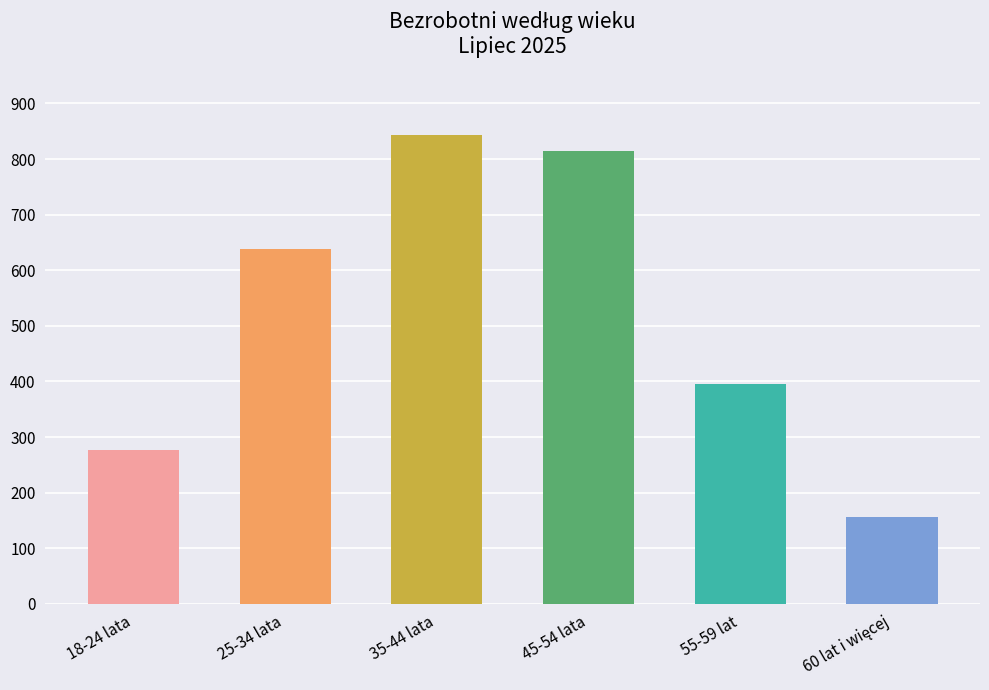

What is the average value?

521